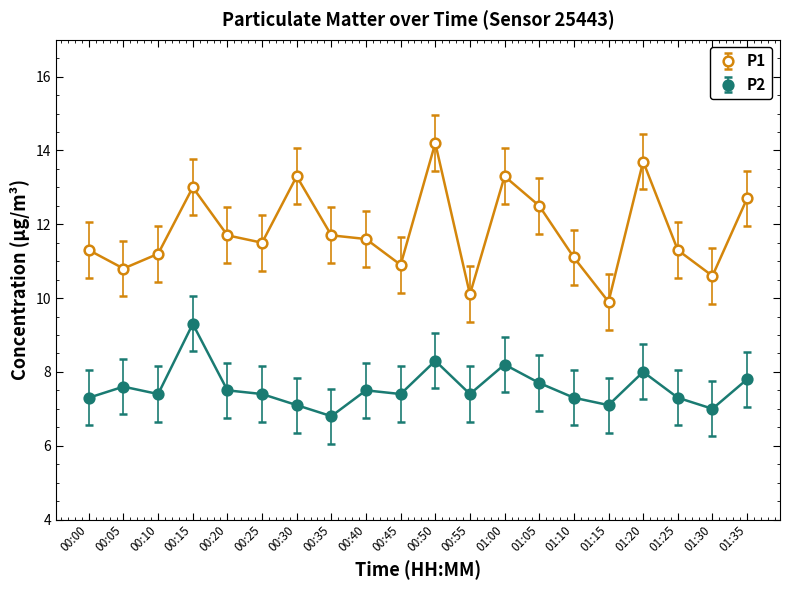

Does the chart display data point markers on the line(s)?

Yes